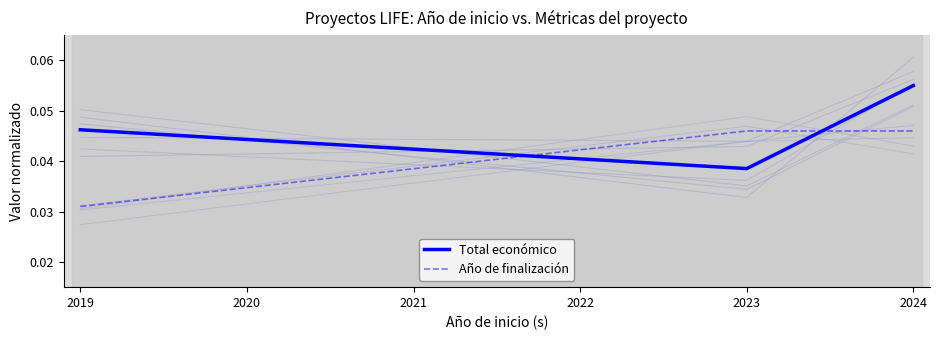

Which category has the lowest value in the Año de finalización series?

2019